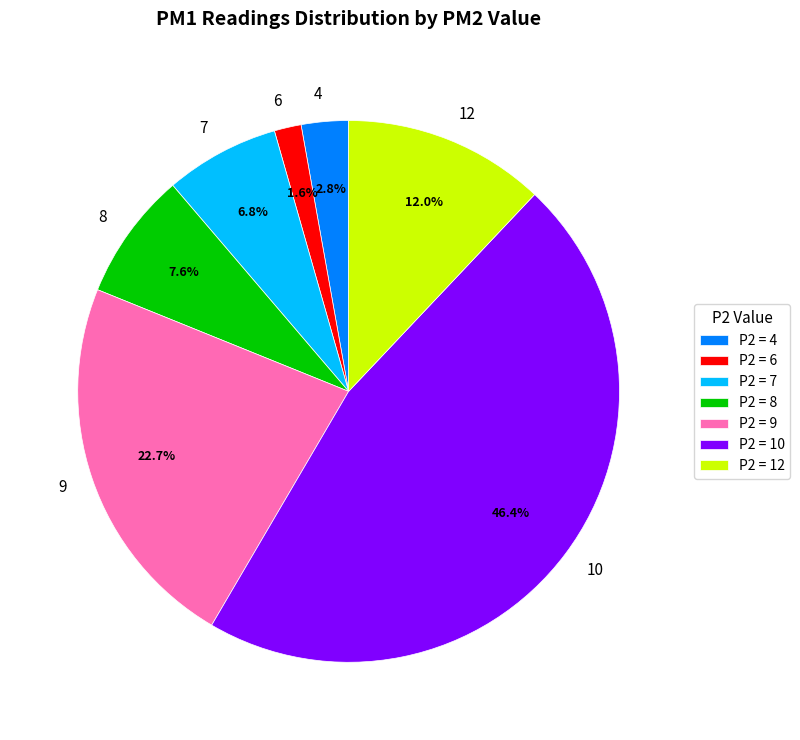

Is there any slice that represents more than half of the pie?

No